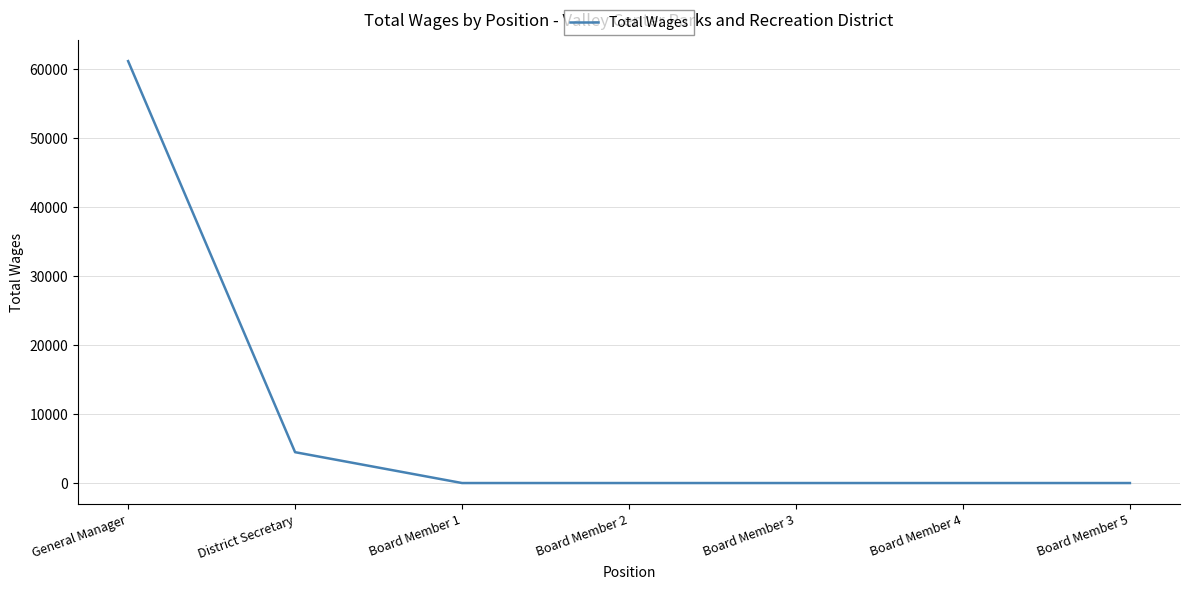

True or false: there are more than 2 points higher than both neighbors.

False